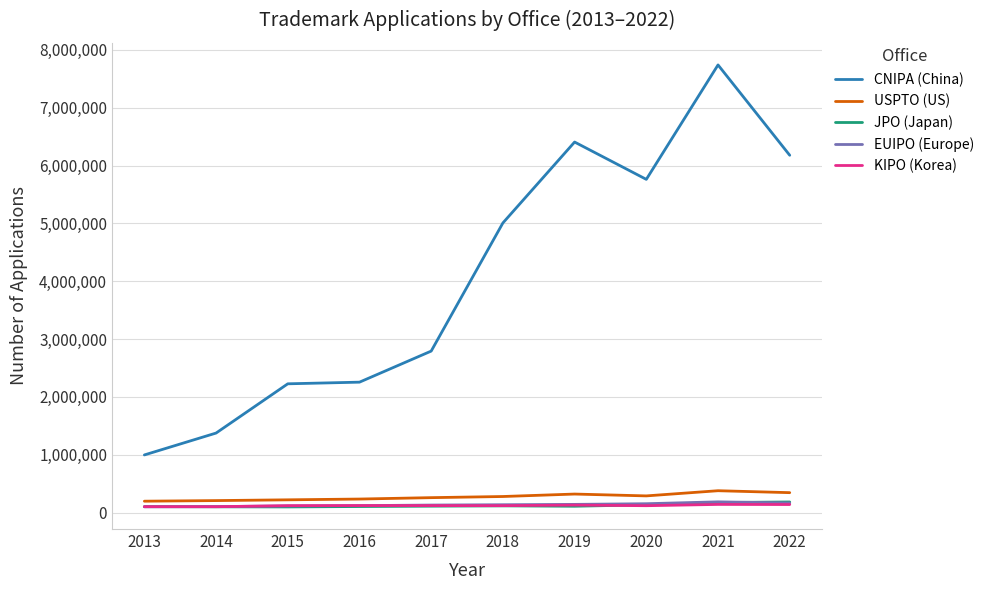

Which series has the widest spread of values?

CNIPA (China)